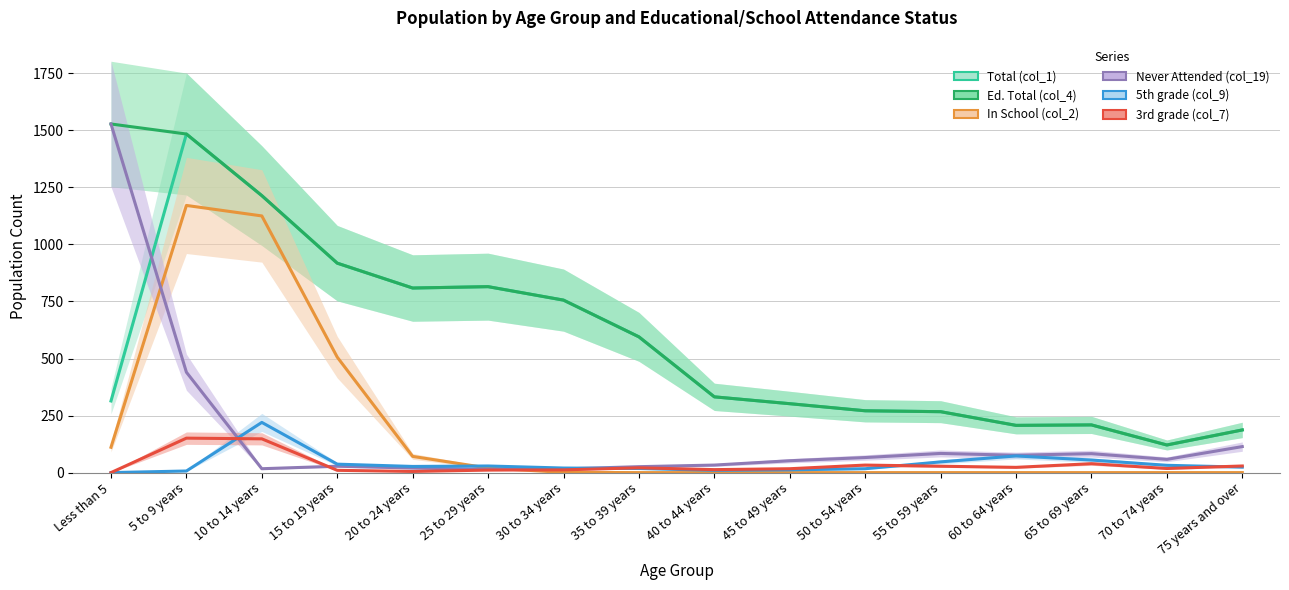

Between which two adjacent categories do In School (col_2) and Never Attended (col_19) first intersect?

Less than 5 and 5 to 9 years